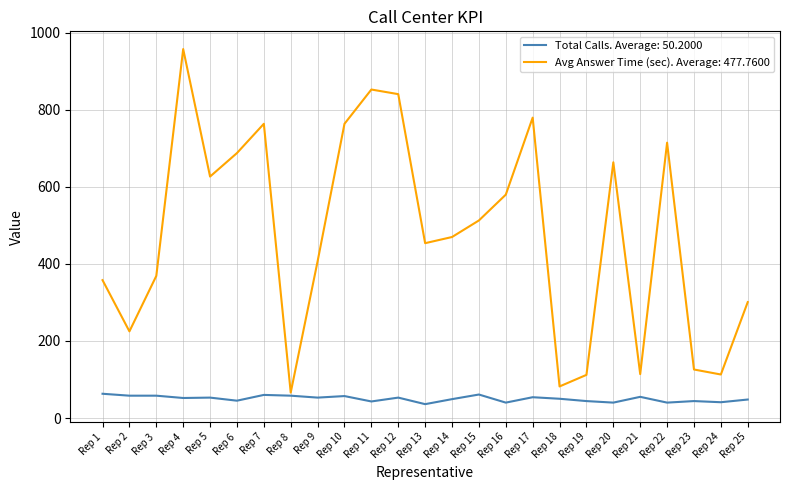

Which series has the largest total across all categories?

Avg Answer Time (sec). Average: 477.7600